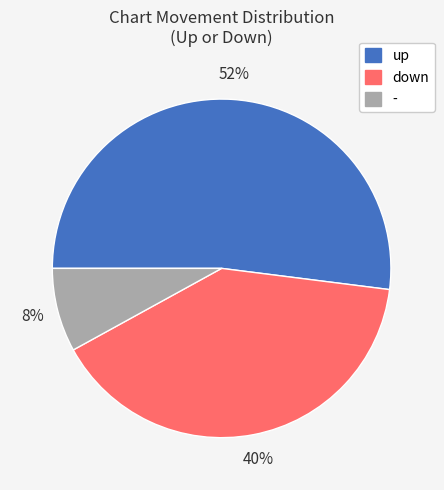

Which has a higher value, - or down?

down